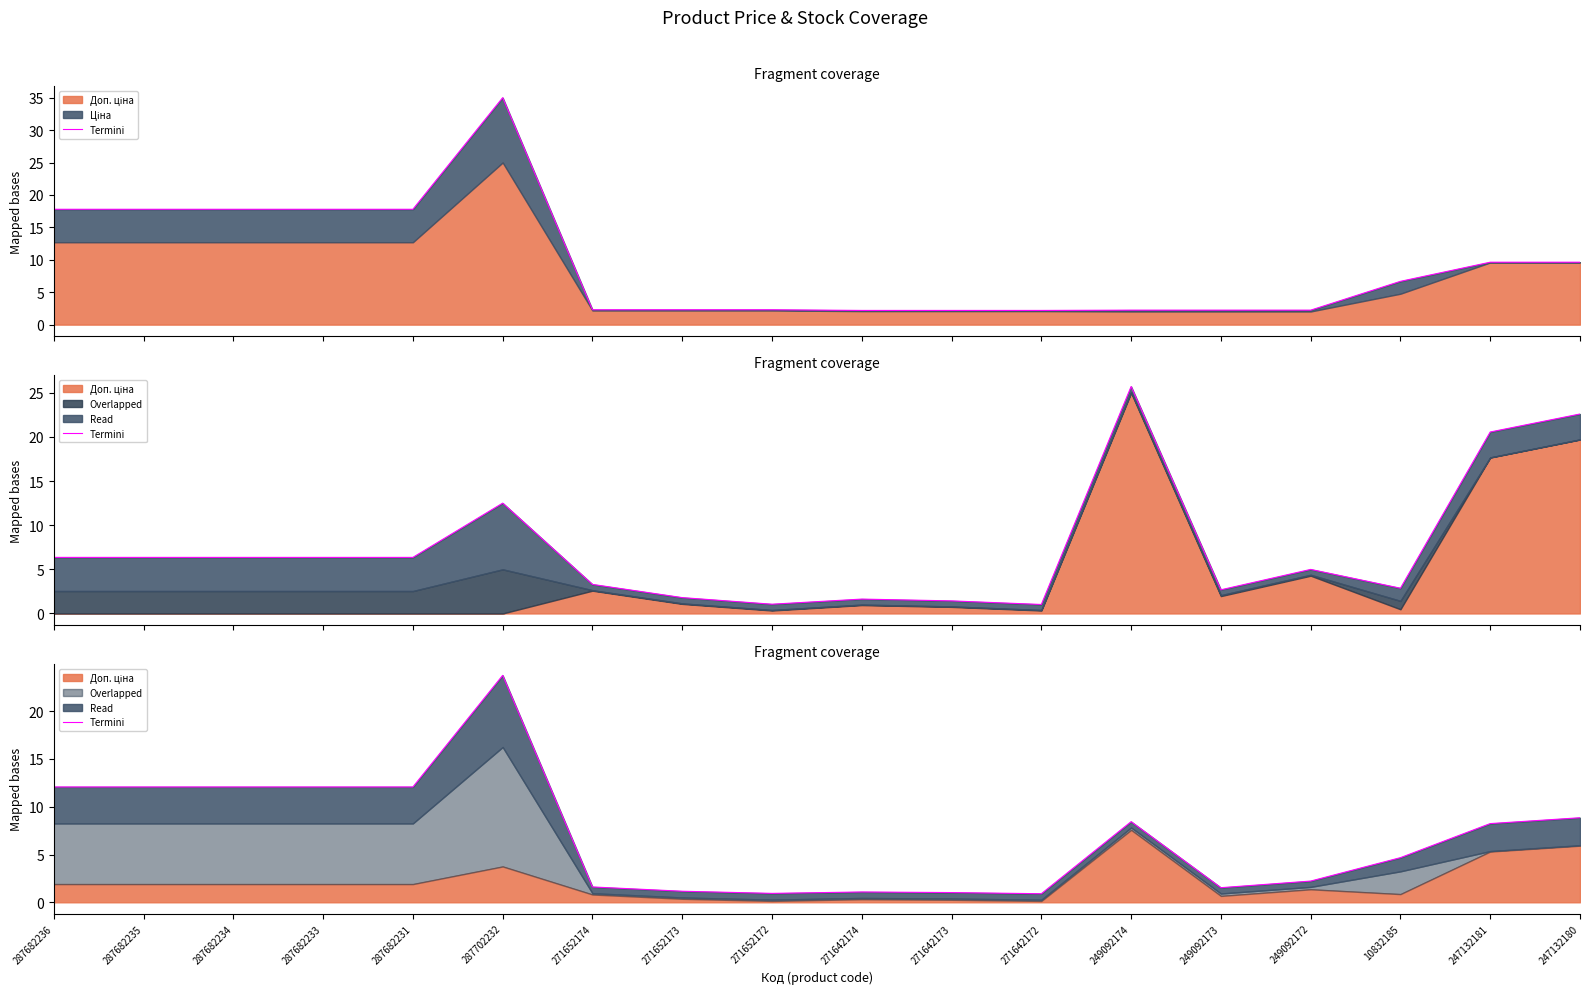

What is the difference between the second highest and second lowest values?

11.1